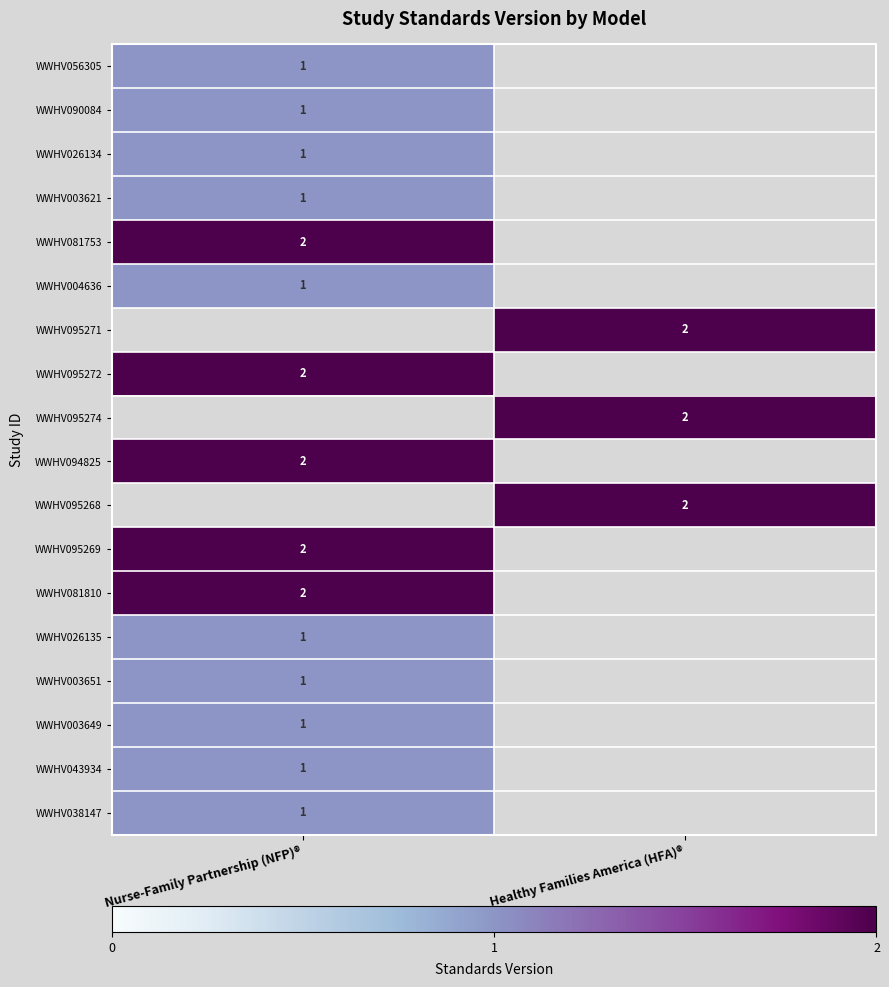

Is the value of WWHV026134 at Nurse-Family Partnership (NFP)® greater than the value of WWHV095274 at Healthy Families America (HFA)®?

No